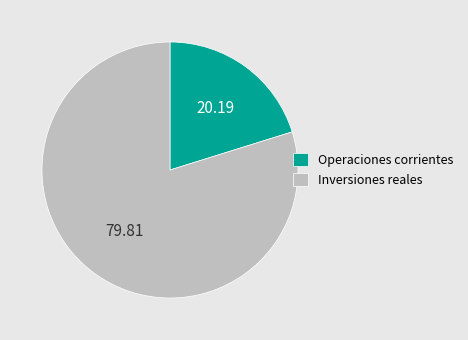

Approximately how many times larger is the value at Inversiones reales compared to Operaciones corrientes?

4.0